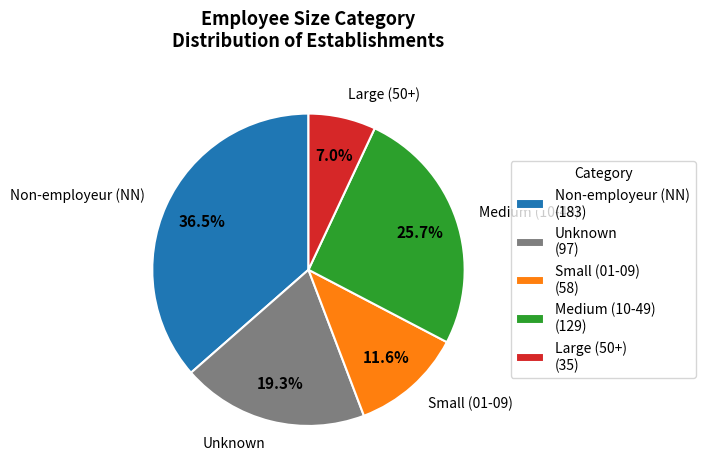

To the nearest percent, what is the average slice percentage?

20%